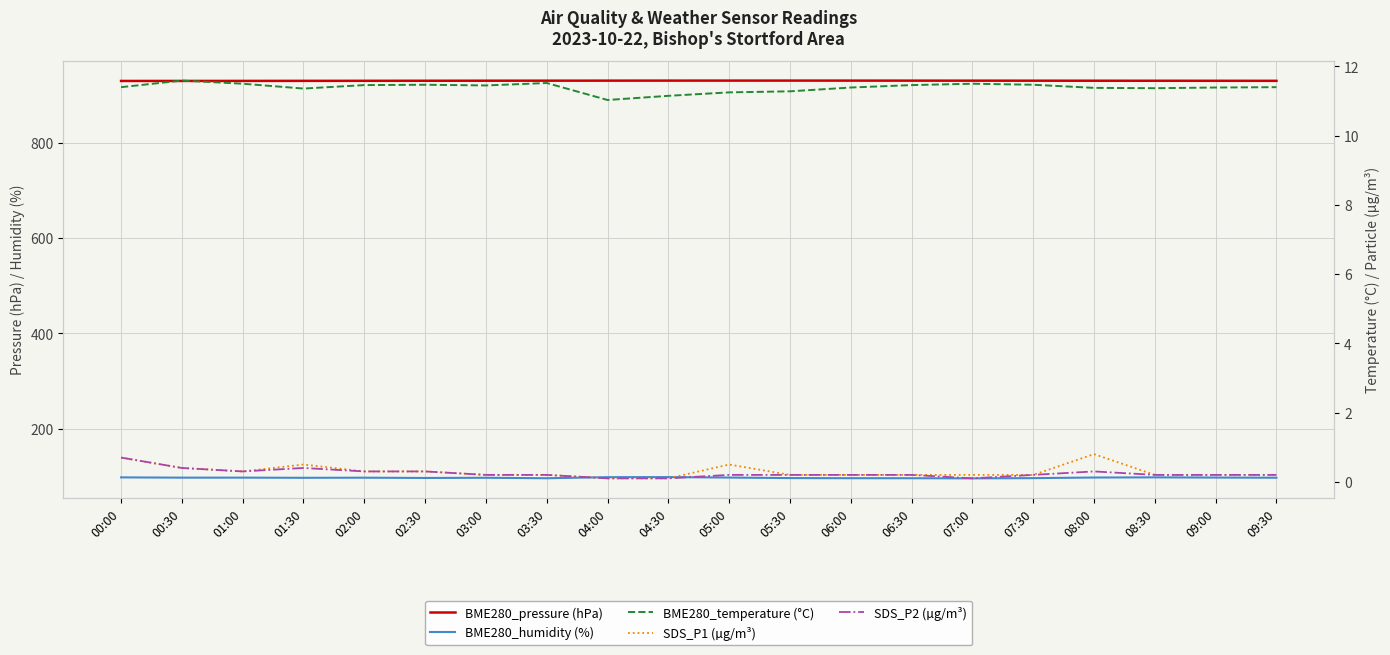

Which series has the largest total across all categories?

BME280_pressure (hPa)